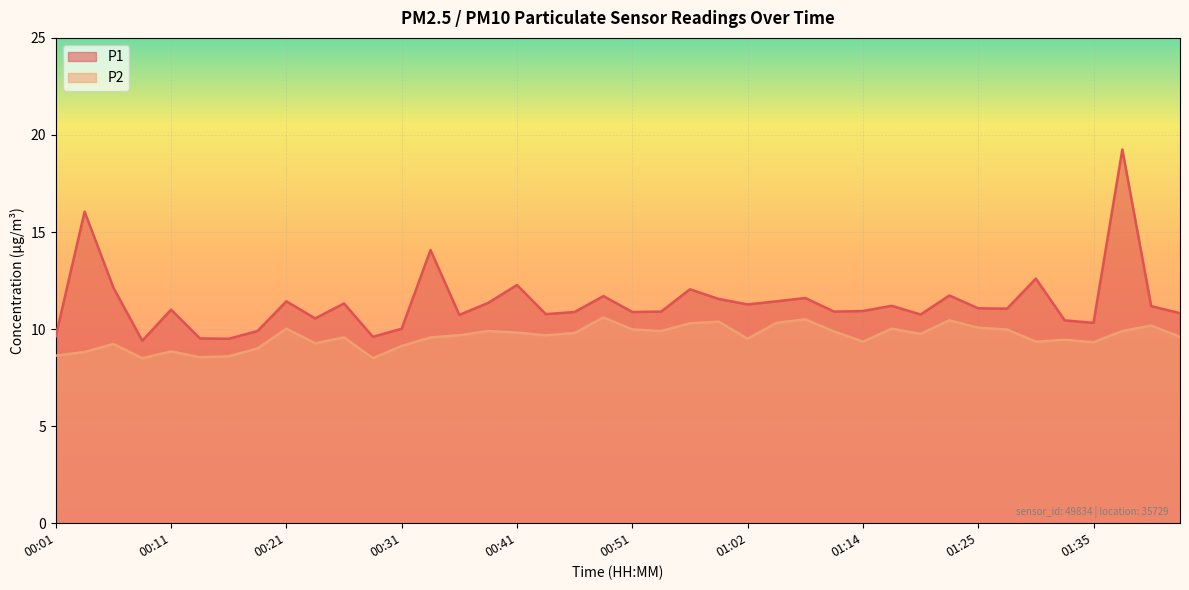

Reading left to right, what are all the values shown in this chart?

P1: 00:01=9.6	00:04=16.1	00:06=12.1	00:09=9.4	00:11=11.0	00:14=9.5	00:16=9.5	00:19=9.9	00:21=11.4	00:24=10.6	00:26=11.3	00:29=9.6	00:31=10.0	00:34=14.1	00:36=10.7	00:39=11.3	00:41=12.3	00:44=10.8	00:46=10.9	00:49=11.7	00:51=10.9	00:54=10.9	00:57=12.1	00:59=11.6	01:02=11.3	01:04=11.4	01:09=11.6	01:12=10.9	01:14=10.9	01:17=11.2	01:19=10.8	01:22=11.7	01:25=11.1	01:27=11.1	01:30=12.6	01:32=10.4	01:35=10.3	01:37=19.2	01:40=11.2	01:43=10.8
P2: 00:01=8.6	00:04=8.8	00:06=9.2	00:09=8.5	00:11=8.8	00:14=8.6	00:16=8.6	00:19=9.0	00:21=10.0	00:24=9.3	00:26=9.6	00:29=8.5	00:31=9.1	00:34=9.6	00:36=9.7	00:39=9.9	00:41=9.8	00:44=9.7	00:46=9.8	00:49=10.6	00:51=10.0	00:54=9.9	00:57=10.3	00:59=10.4	01:02=9.5	01:04=10.3	01:09=10.5	01:12=9.9	01:14=9.3	01:17=10.0	01:19=9.8	01:22=10.4	01:25=10.1	01:27=10.0	01:30=9.3	01:32=9.4	01:35=9.3	01:37=9.9	01:40=10.2	01:43=9.6